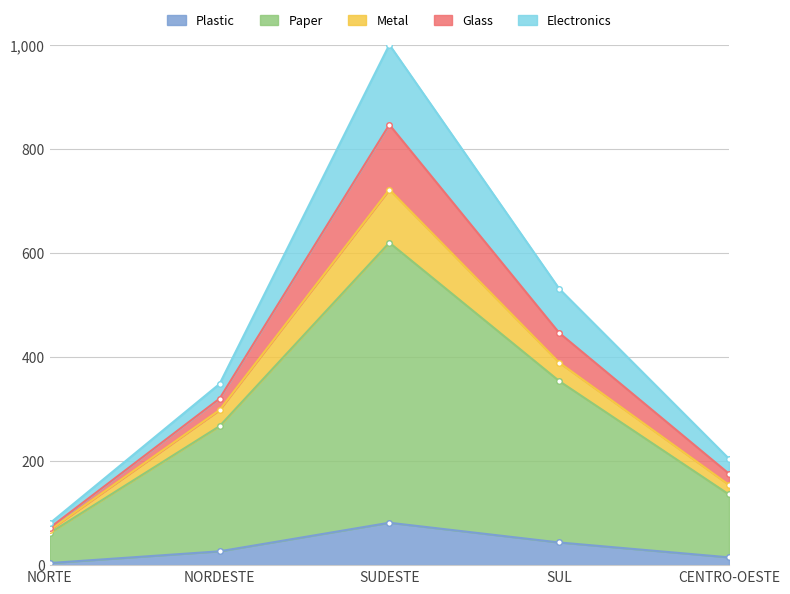

The Paper series shows 95.2 at NORDESTE. True or false?

False